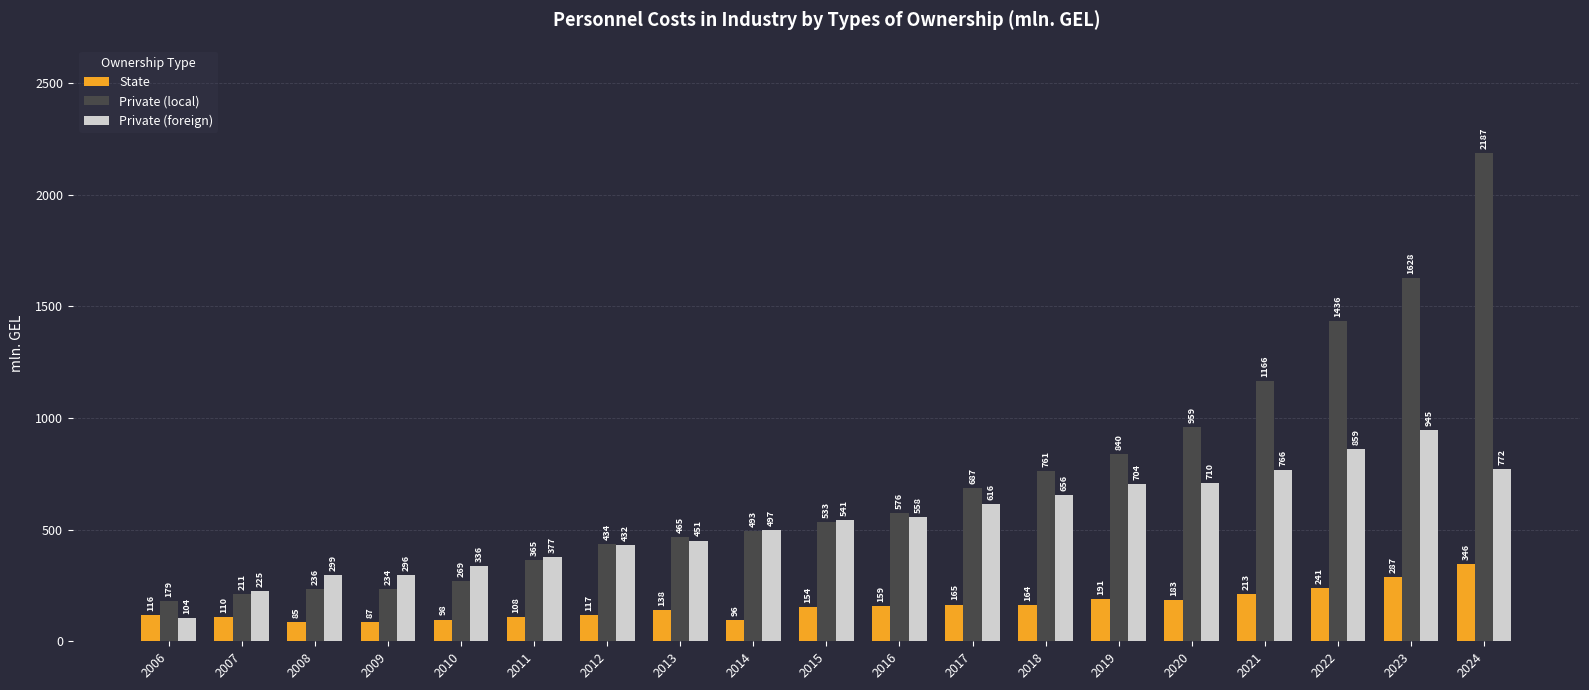

At which category does the chart reach its peak across all series?

2024